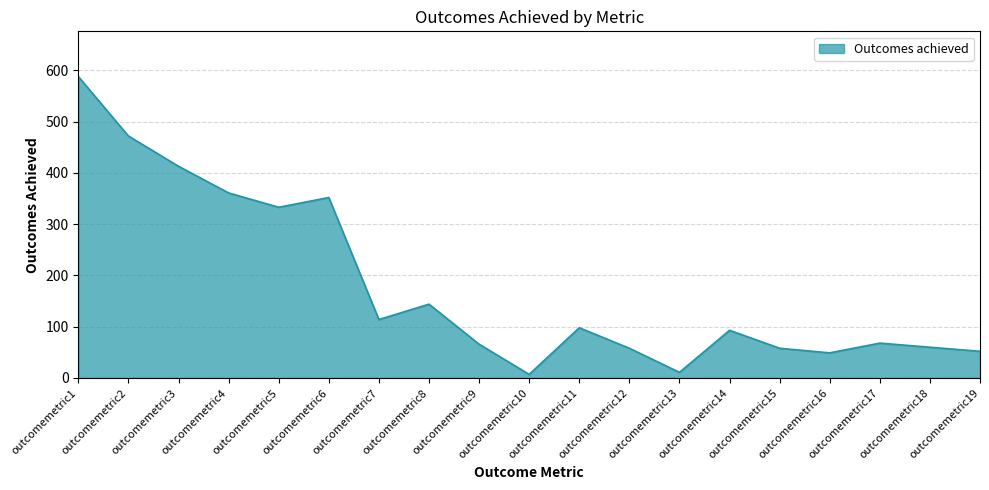

The value at outcomemetric4 is 172. True or false?

False